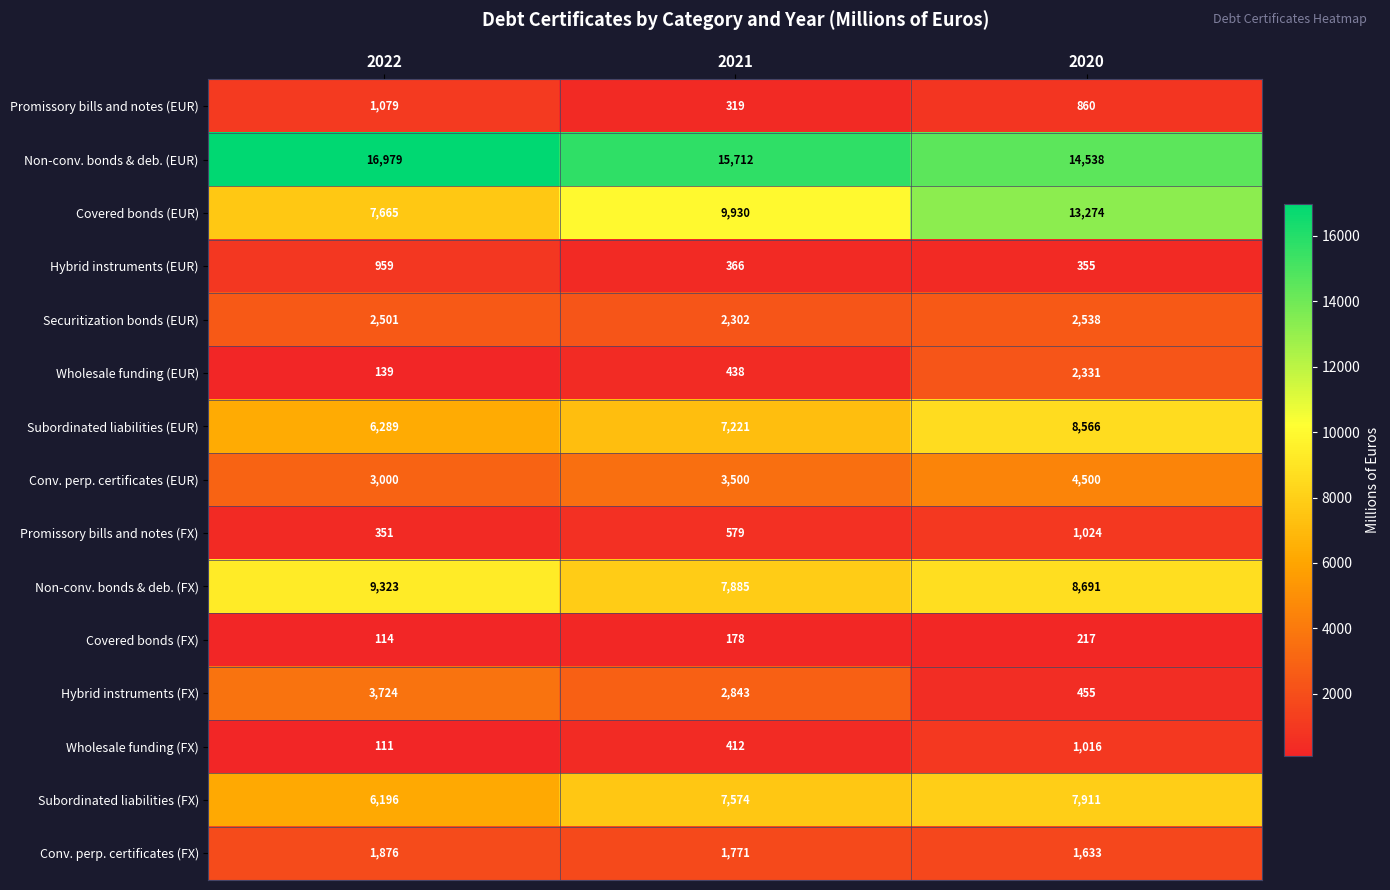

Which series has the widest spread of values?

Covered bonds (EUR)